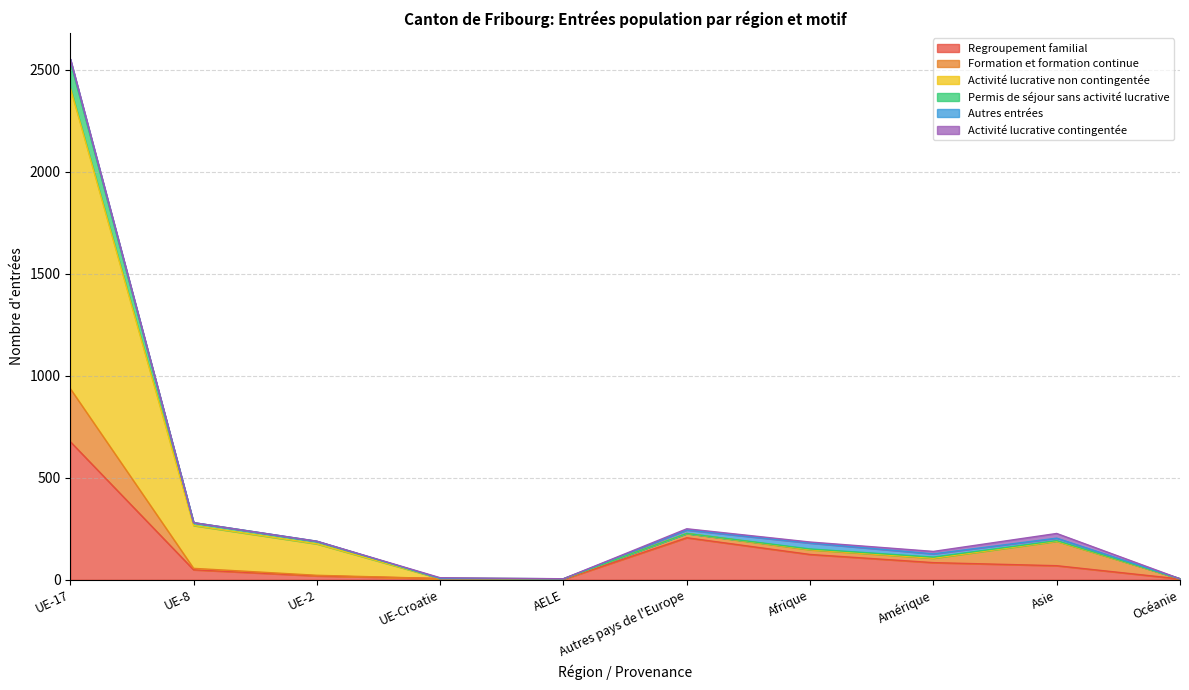

How many interior local peaks does the Regroupement familial series have?

1